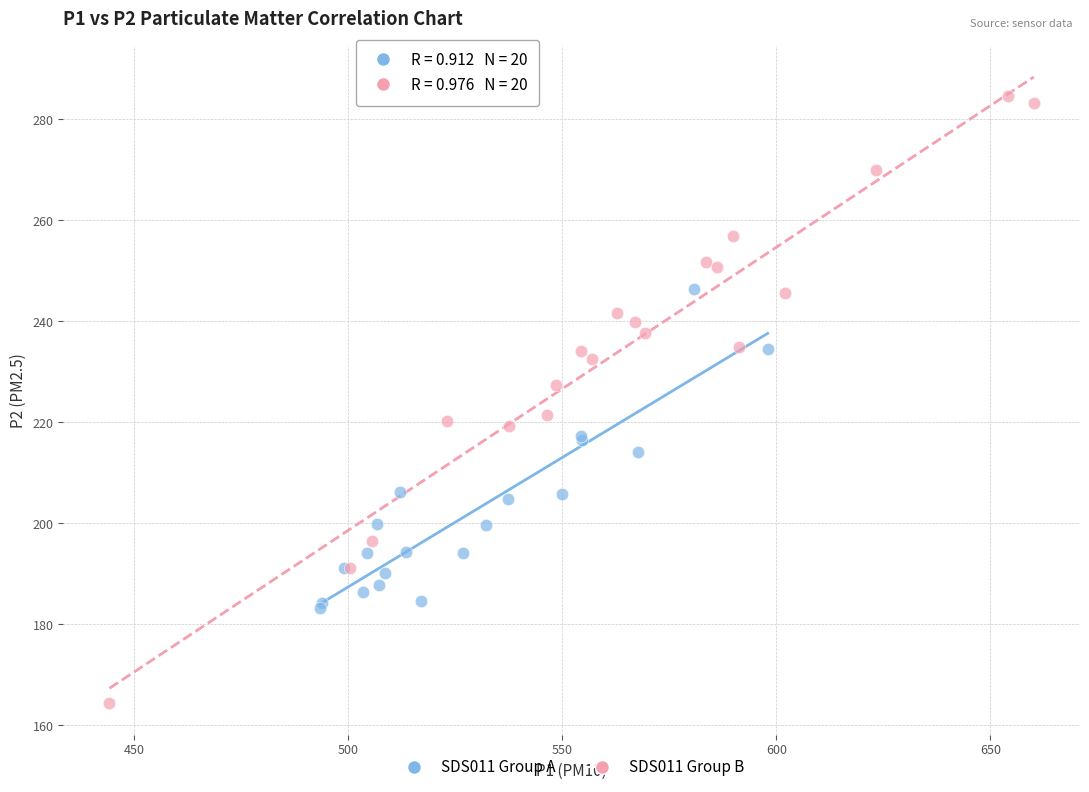

Which series reaches the minimum Y coordinate?

SDS011 Group B